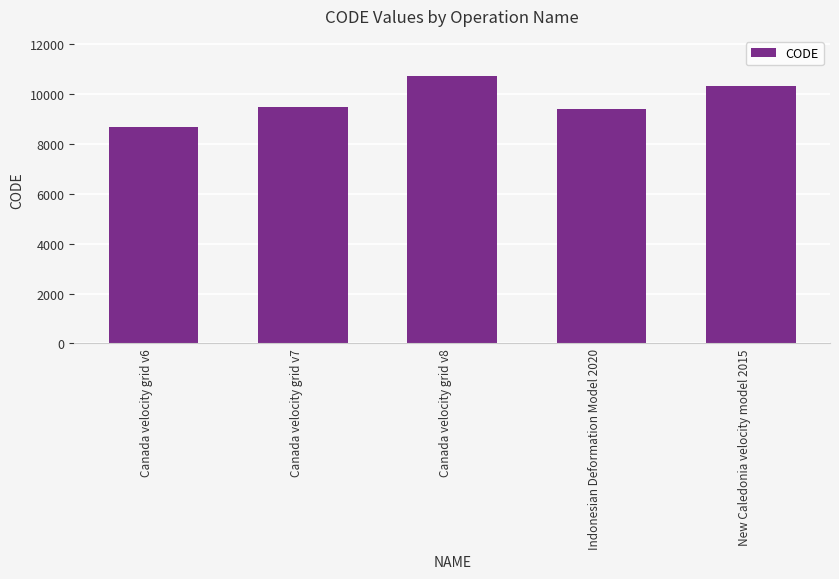

What is the average value?

9713